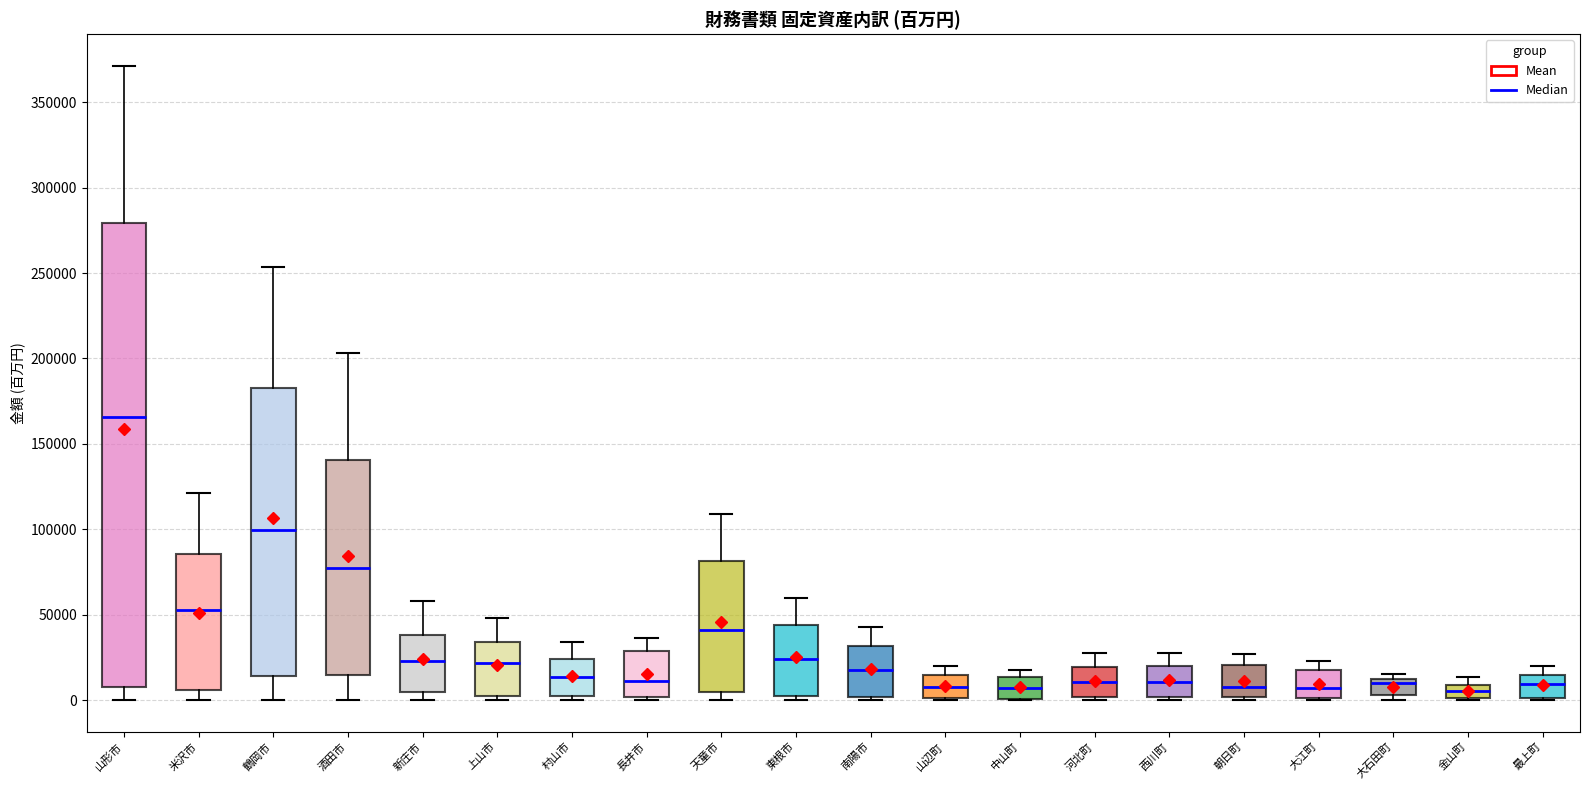

Where does the median line of the box for 朝日町 sit on the y-axis? The values are not printed on the chart, so give them approximately, as read against the axis.

10000